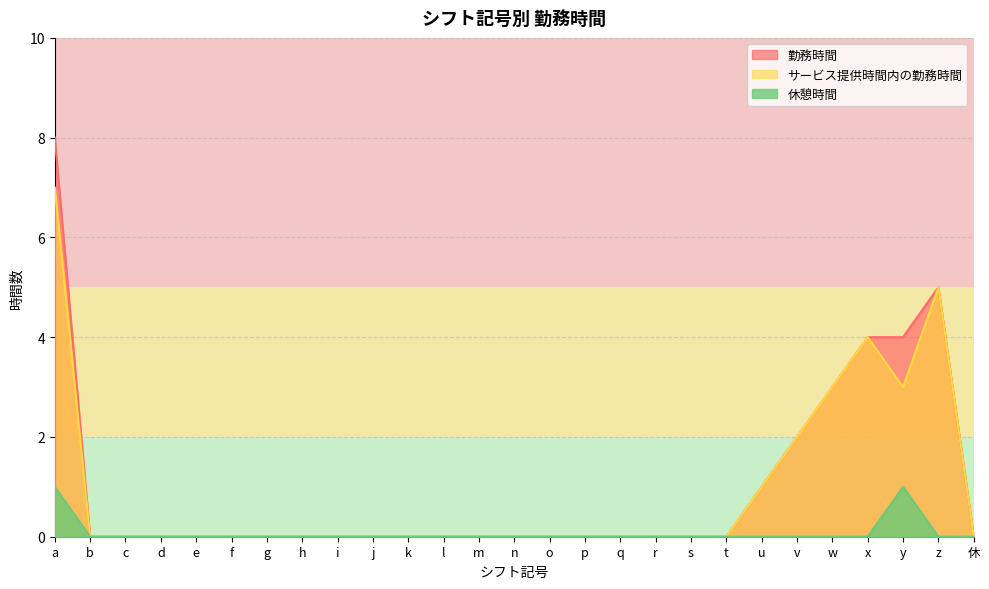

Which category has the lowest value across all series?

b